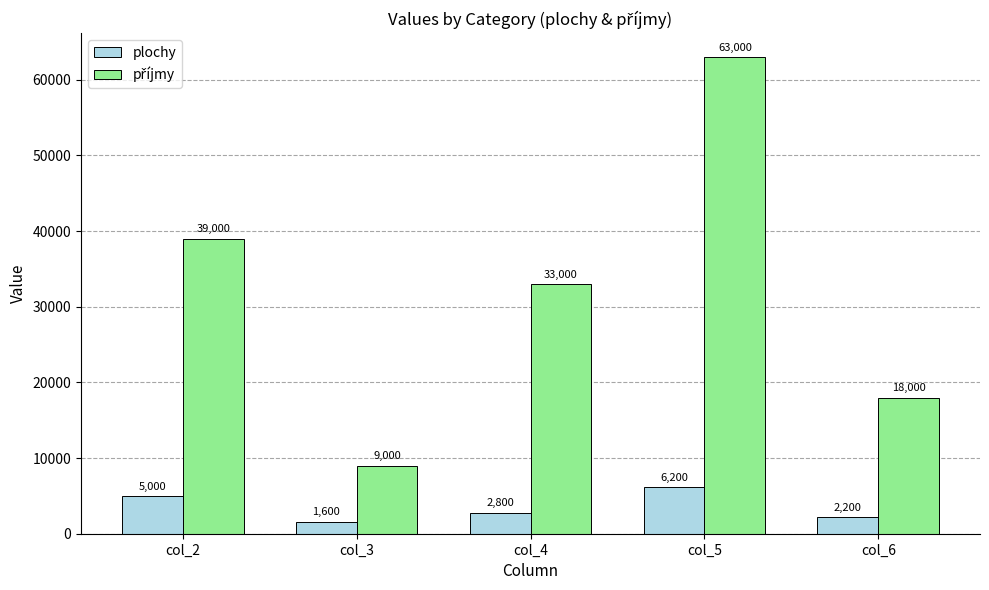

How many bars are there in each group?

2